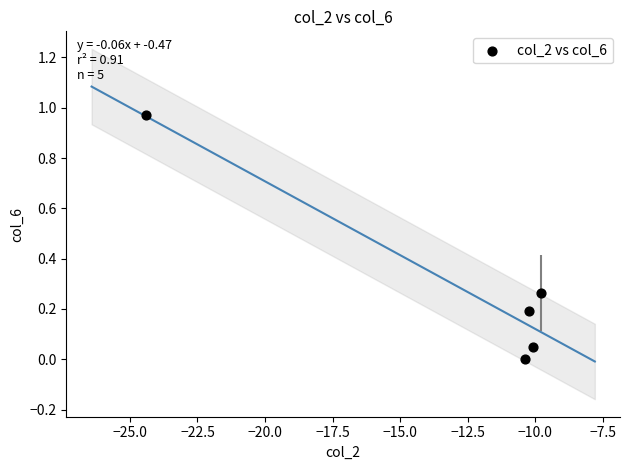

What is the average X value?

-13.0